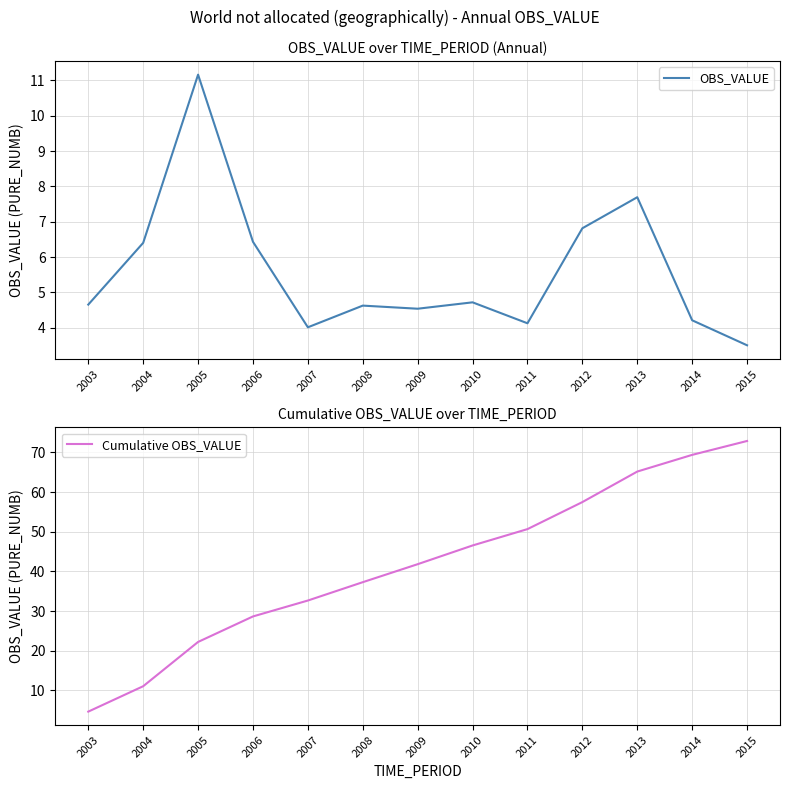

How many values in the Cumulative OBS_VALUE series exceed 41?

7